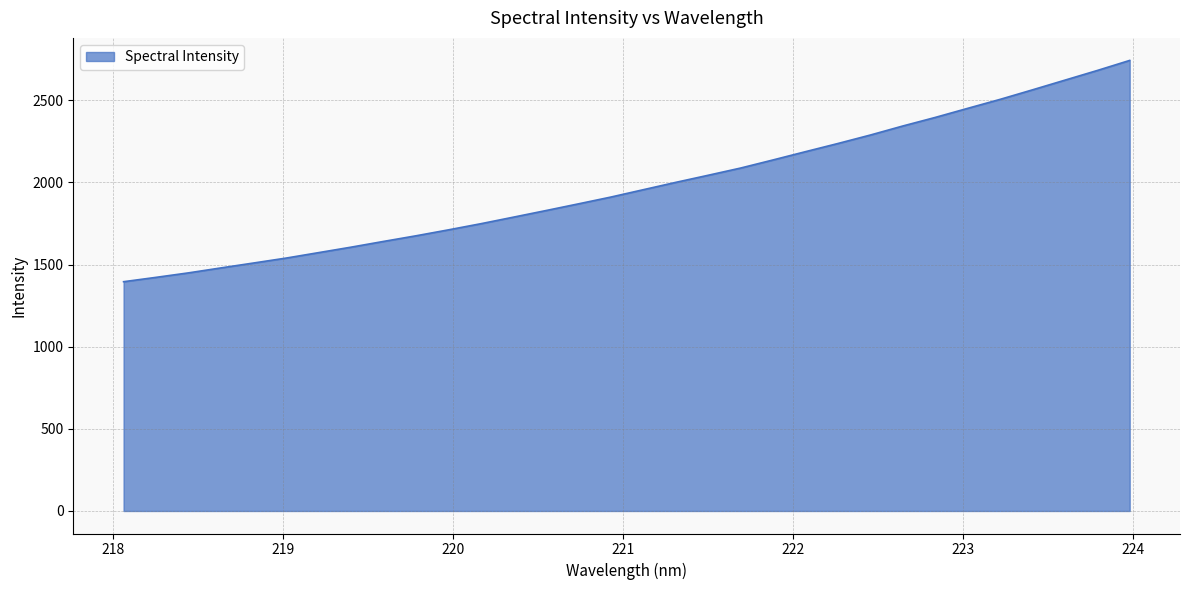

What is the maximum value shown in the chart?

2742.0